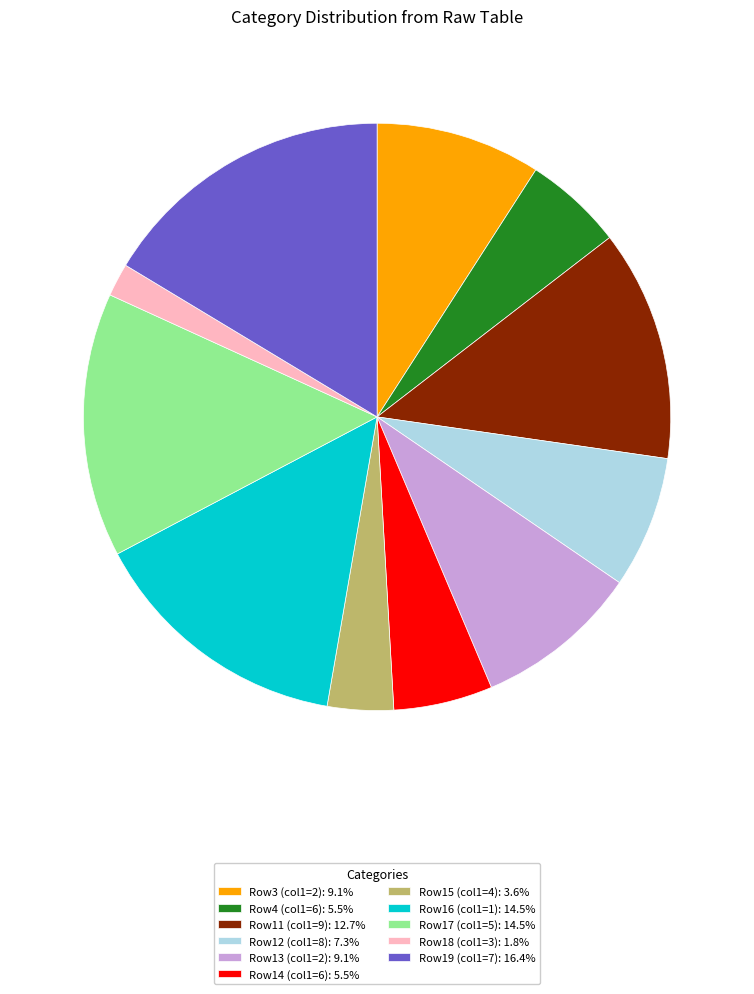

Does Row12 (col1=8): 7.3% account for over 50% of the chart?

No